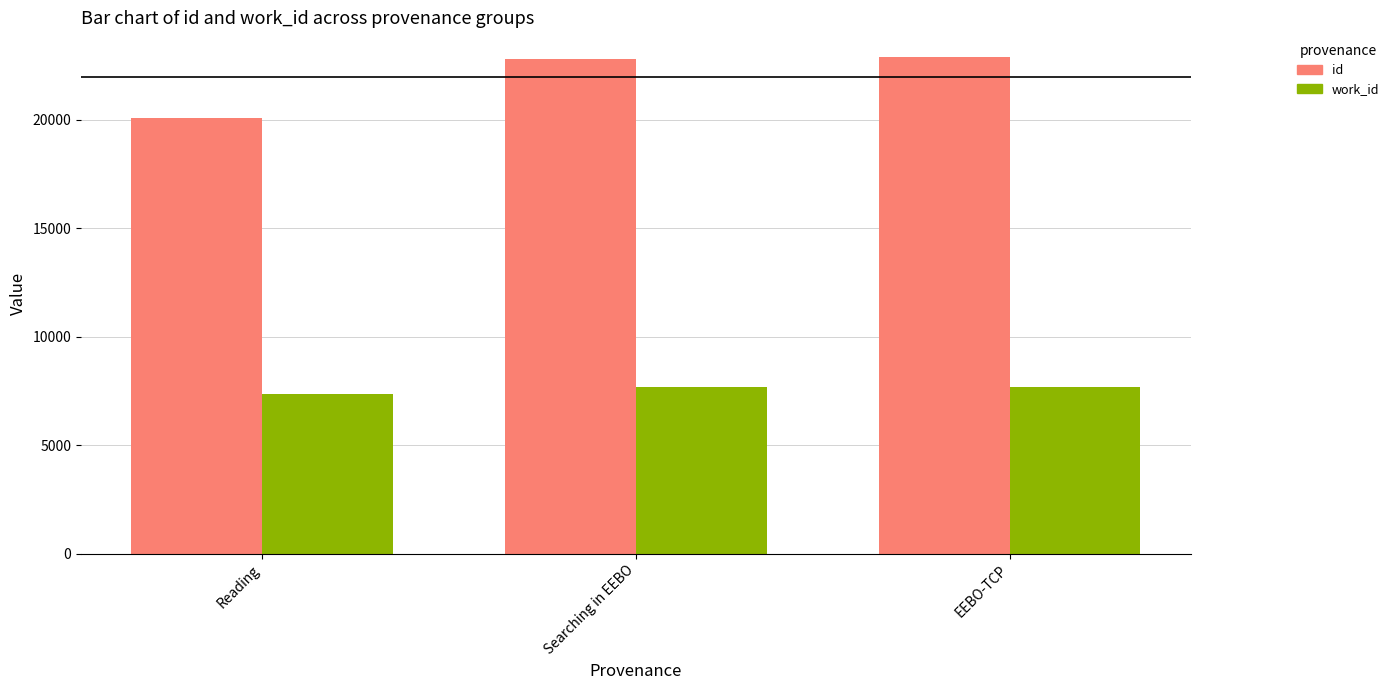

Are the bars grouped side by side (vs. stacked)?

Yes